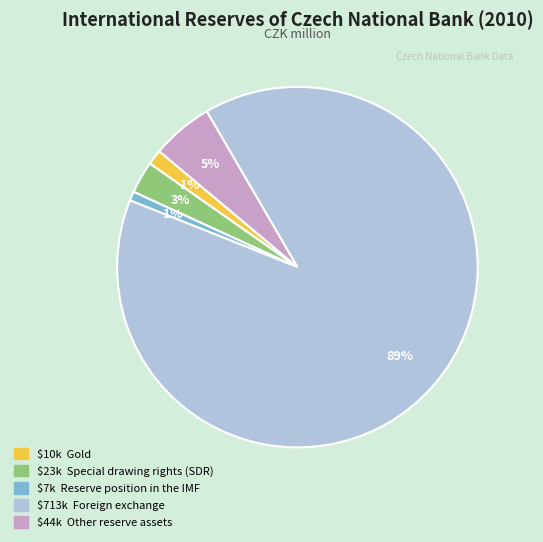

To the nearest percent, what is the difference between the largest and smallest slice percentages?

89%